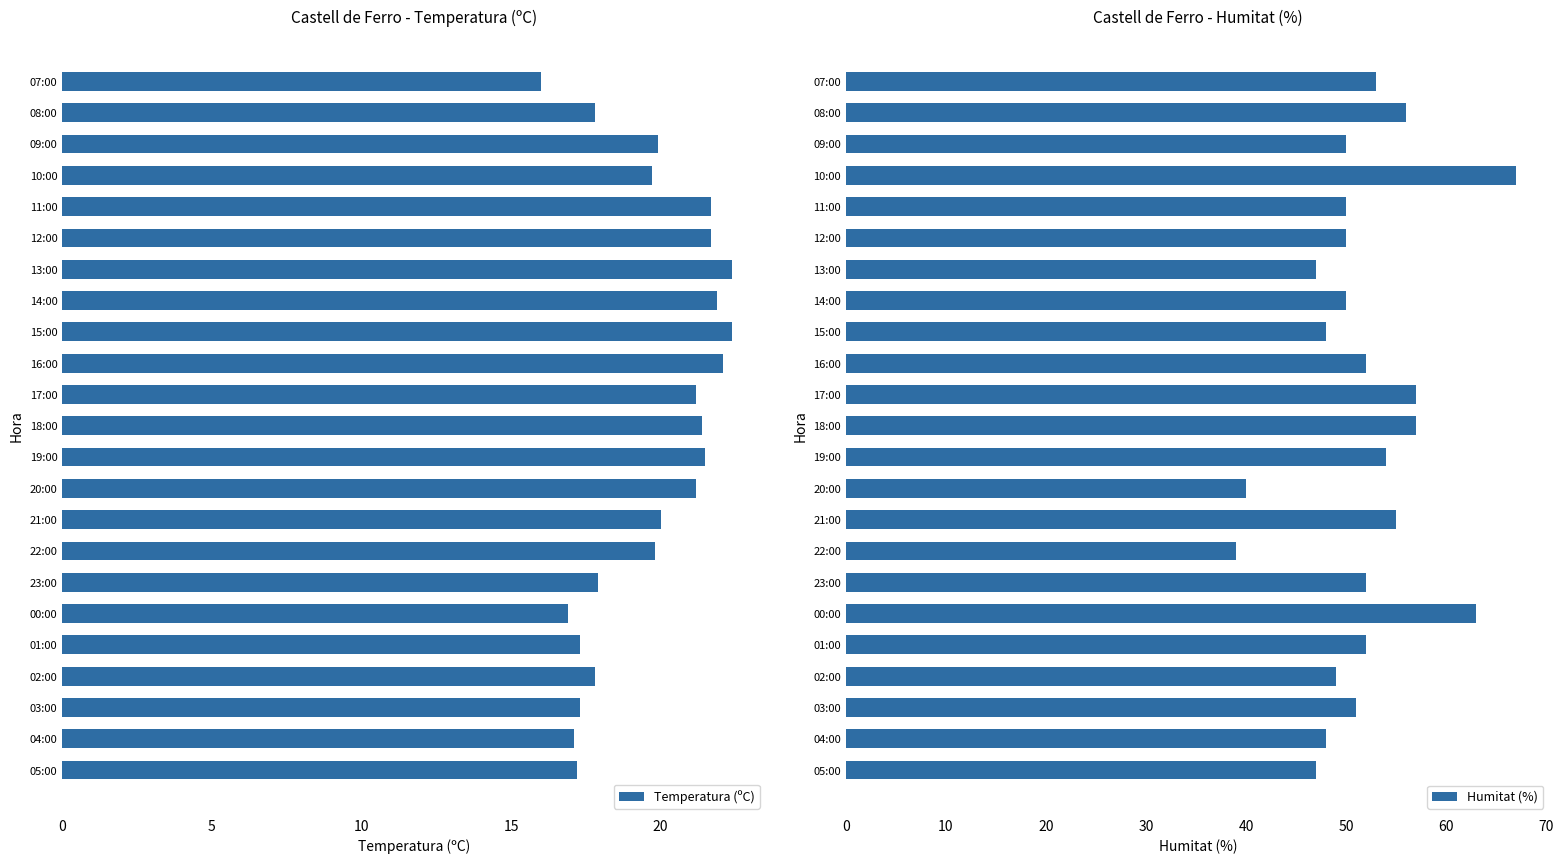

Is it true that Humitat (%) equals 55 at 21:00?

True